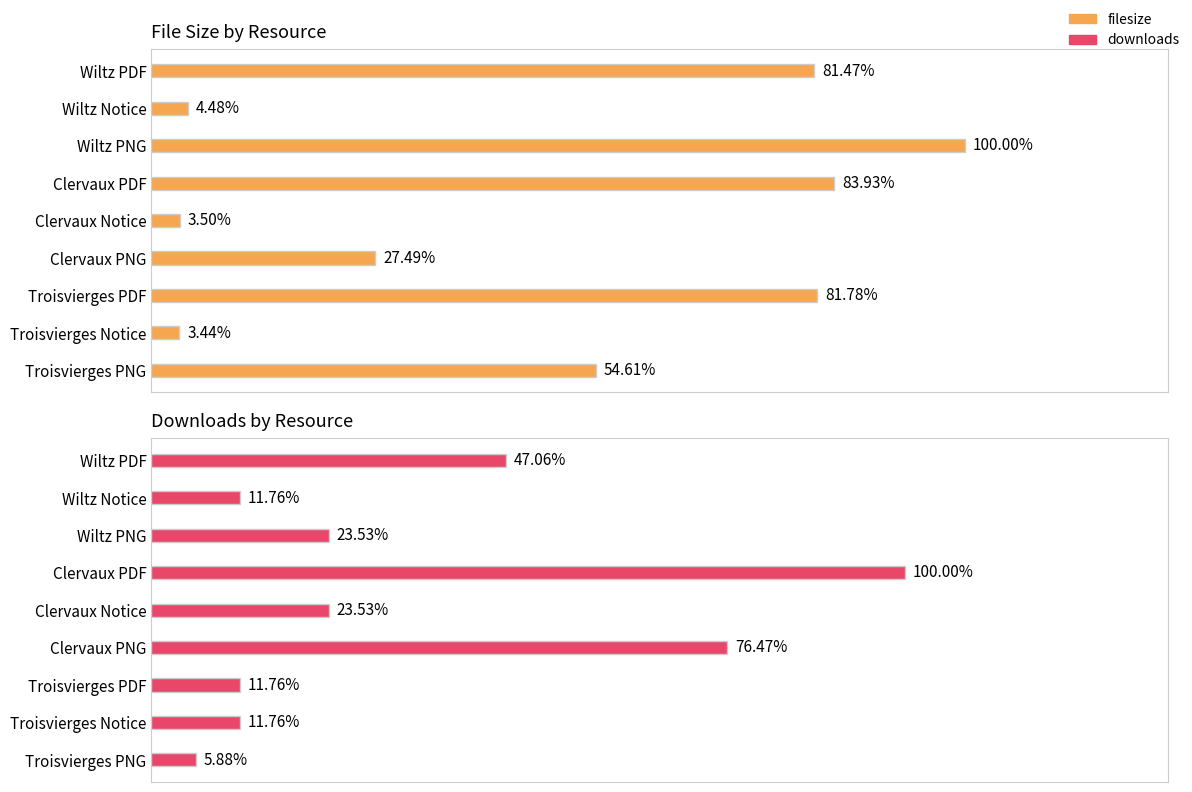

Between Wiltz Notice and Wiltz PNG, which series saw the biggest shift?

filesize